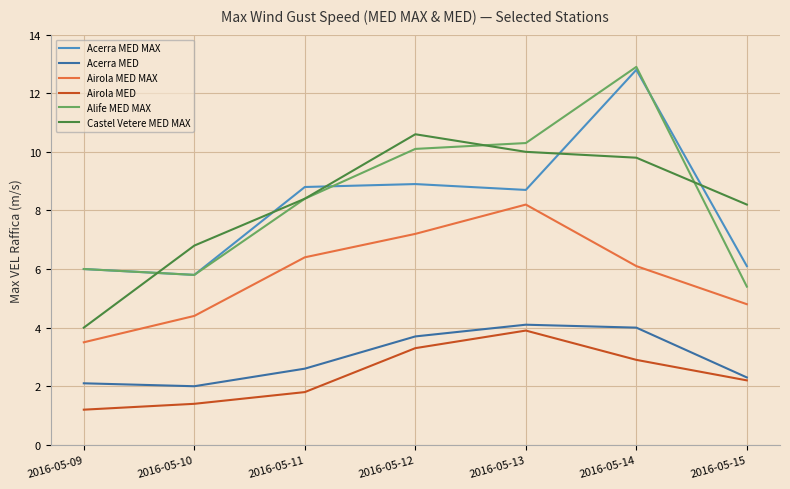

Is it true that Acerra MED MAX equals 6.0 at 2016-05-09?

True